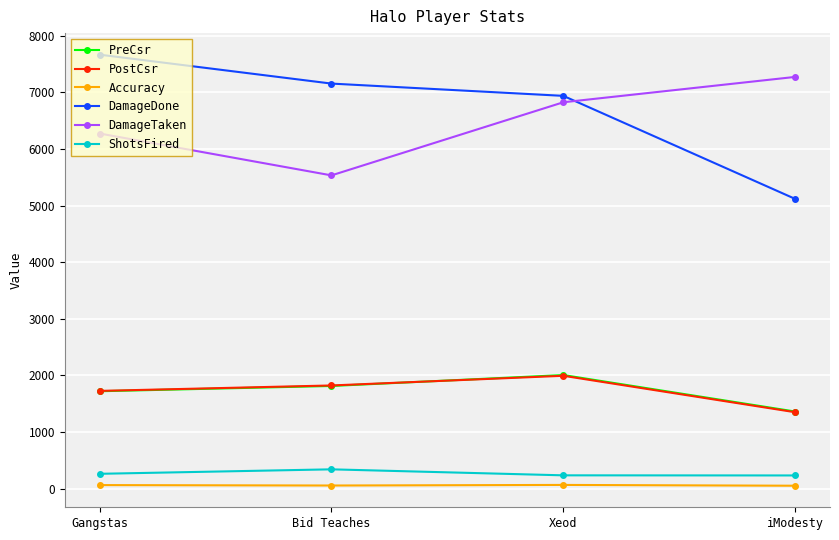

What is the total value across all series at Gangstas?

17709.7